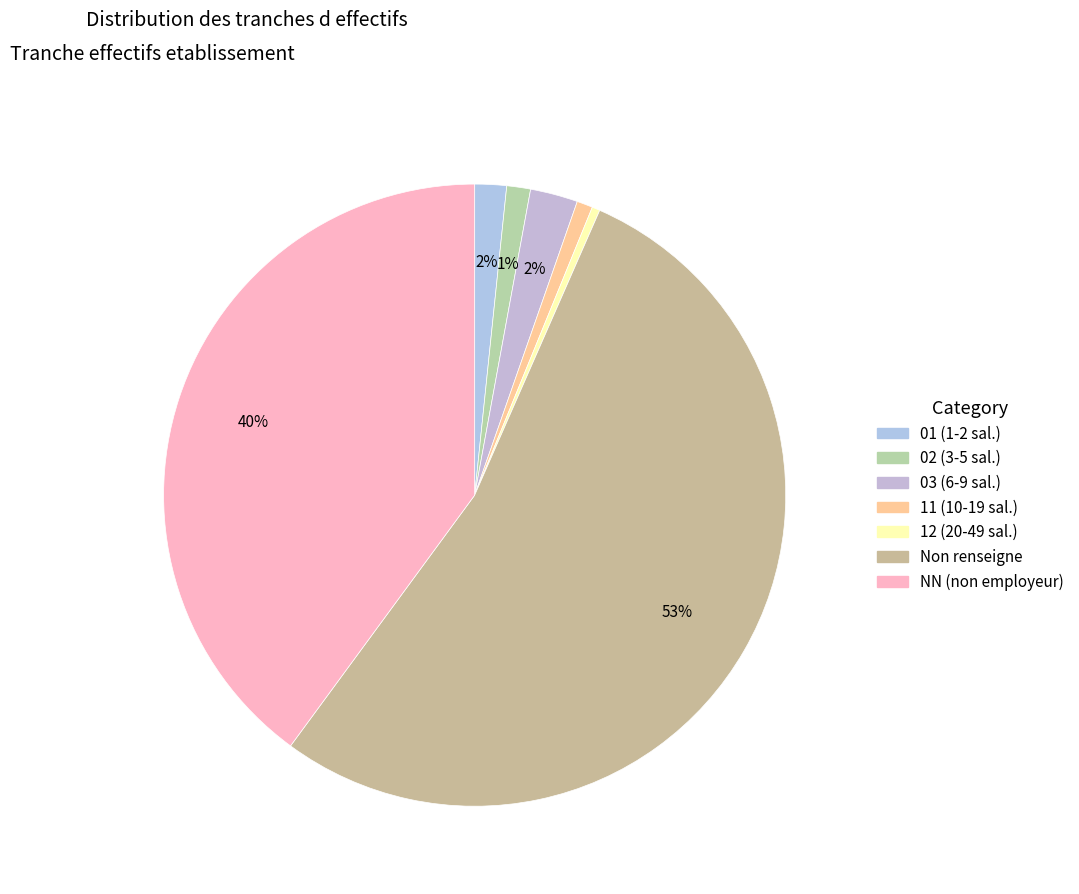

How many segments does this pie chart have?

7